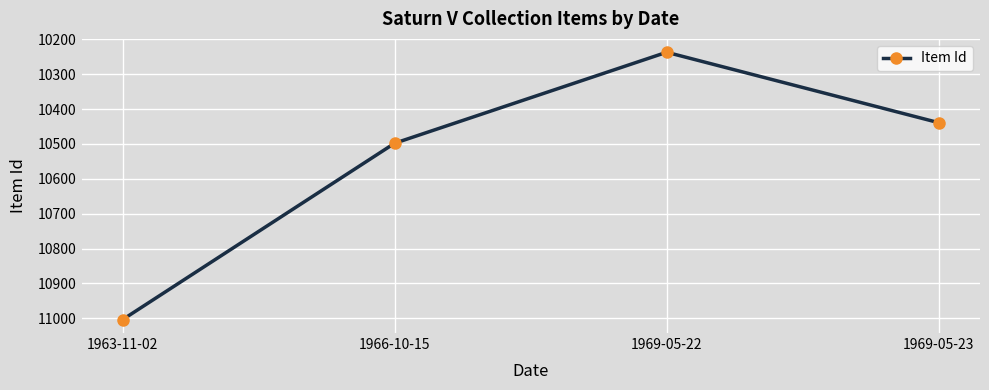

Reading left to right, extract all data points from this chart.

1963-11-02=11004	1966-10-15=10498	1969-05-22=10237	1969-05-23=10439